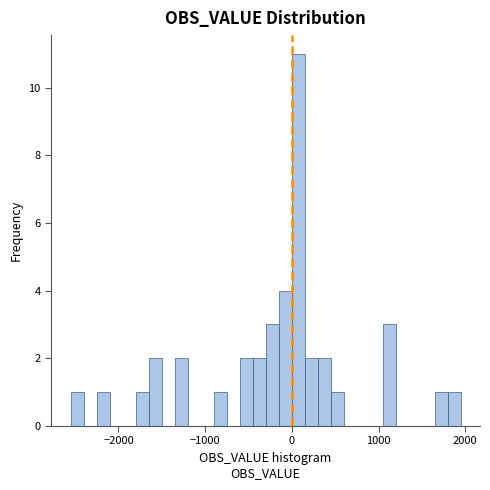

Around what value on the x-axis is the tallest bar? Give the approximate position of its centre, as read against the axis.

100